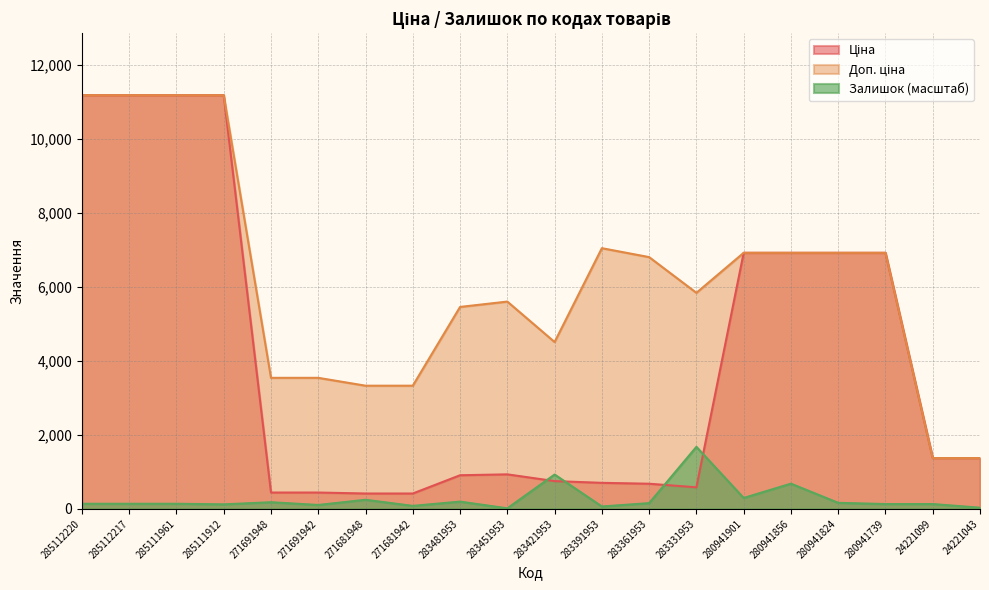

Which category has the lowest value in the Залишок series?

283451953